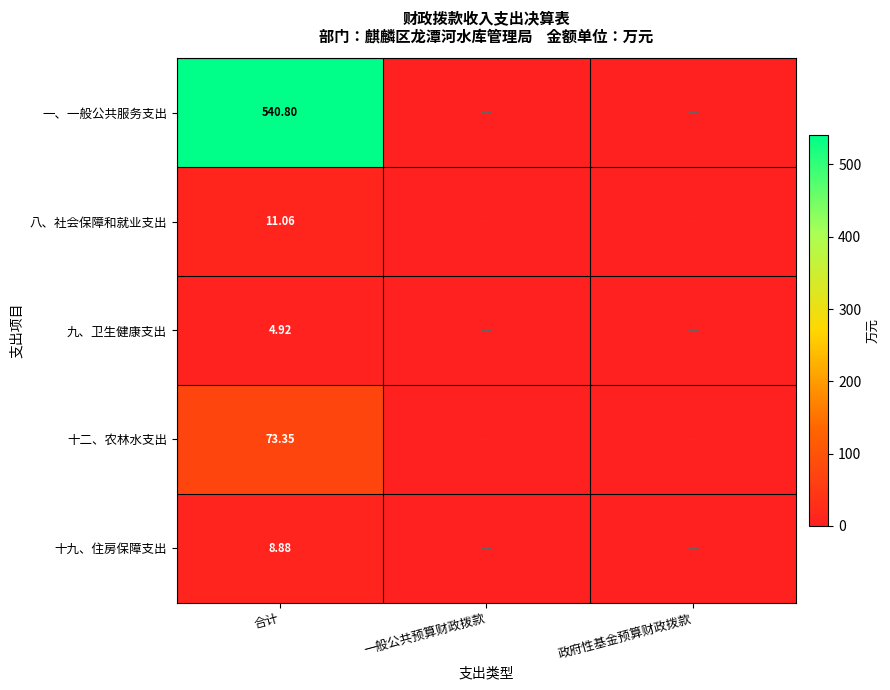

Is the value of 十二、农林水支出 at 合计 greater than the value of 八、社会保障和就业支出 at 合计?

Yes